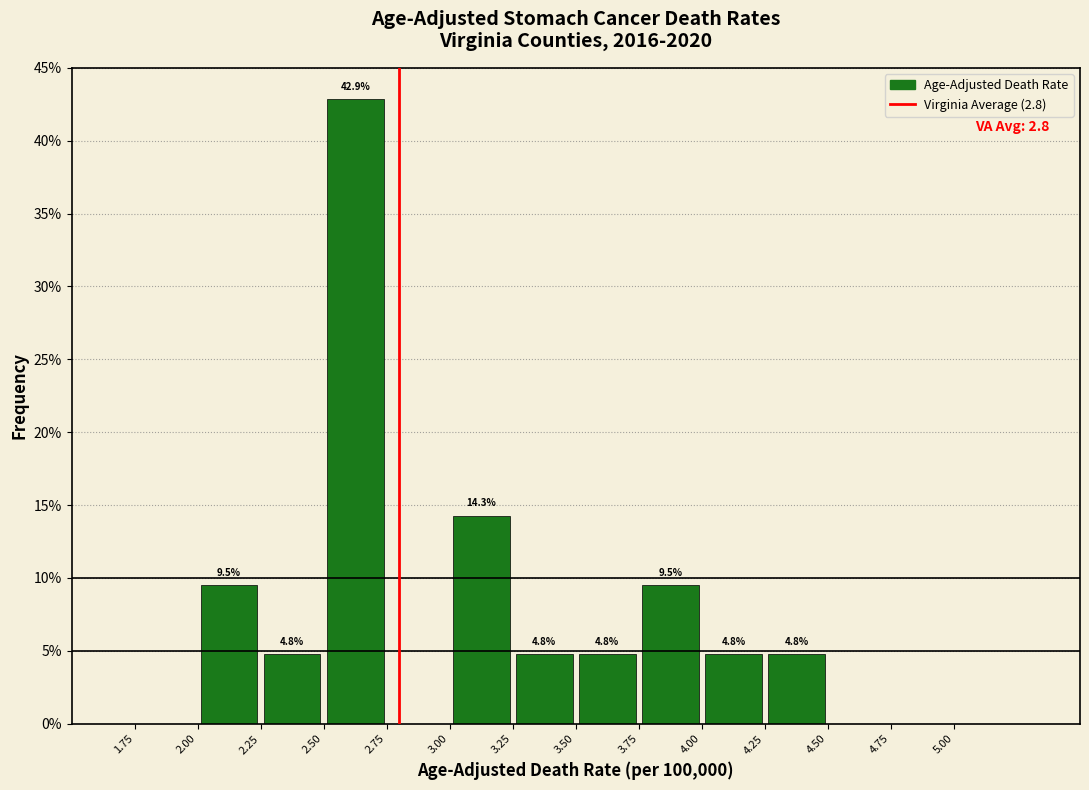

Which range on the x-axis has the tallest bar?

2.50 to 2.75